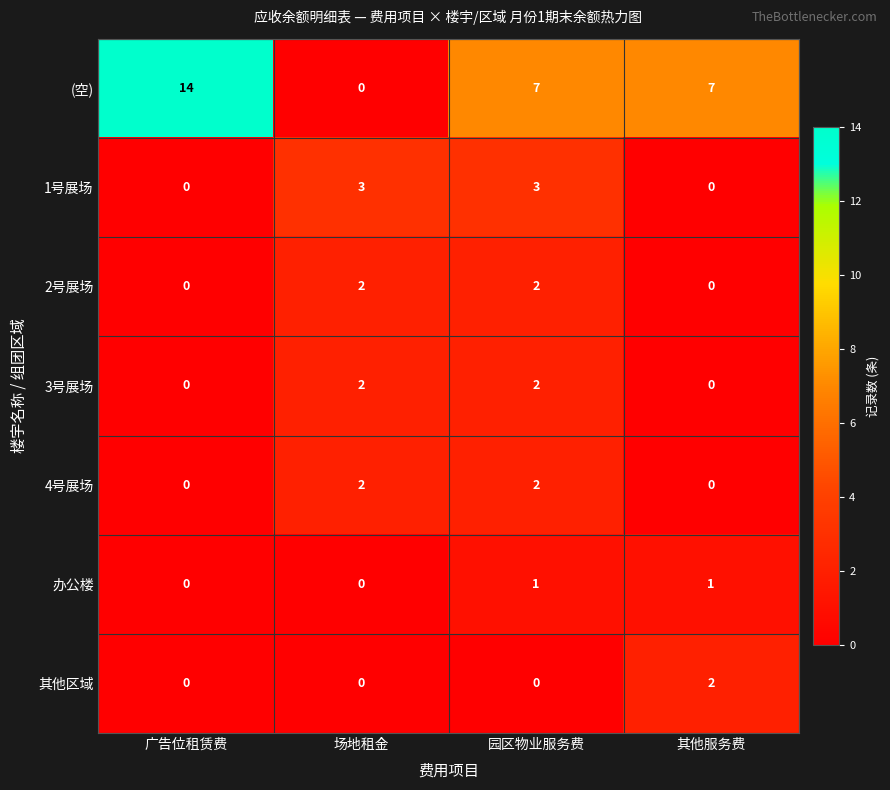

True or false: 办公楼 has a value of -1 at 场地租金.

False